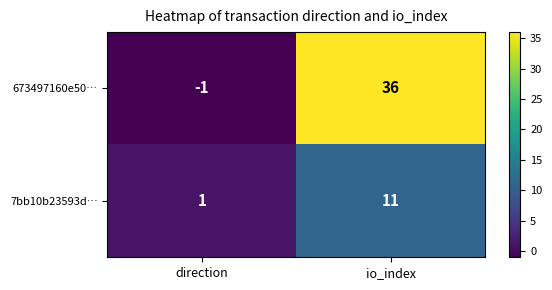

List the series in order of their peak value, lowest first.

7bb10b23593d…, 673497160e50…